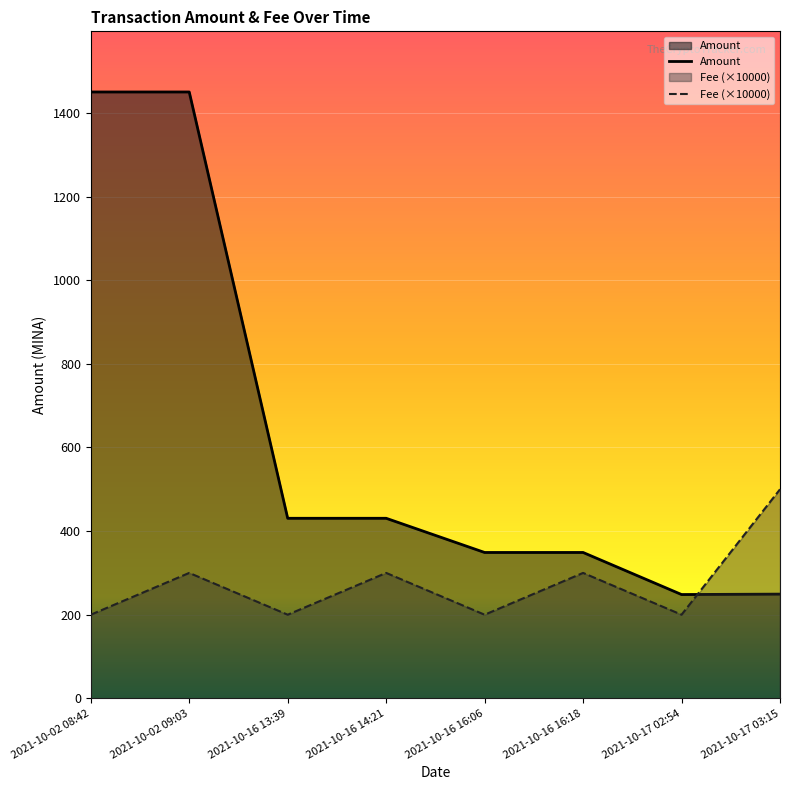

Reading left to right, extract all data points from this chart.

Amount: 1450.5	1450.5	430.6	430.7	348.9	348.9	248.3	249.3
Fee: 200.0	300.0	200.0	300.0	200.0	300.0	200.0	500.0